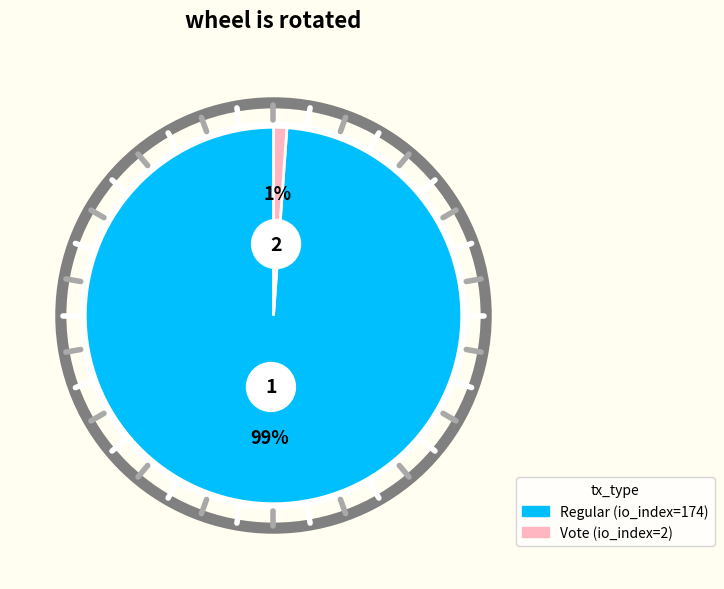

How many slices are in this pie chart?

2